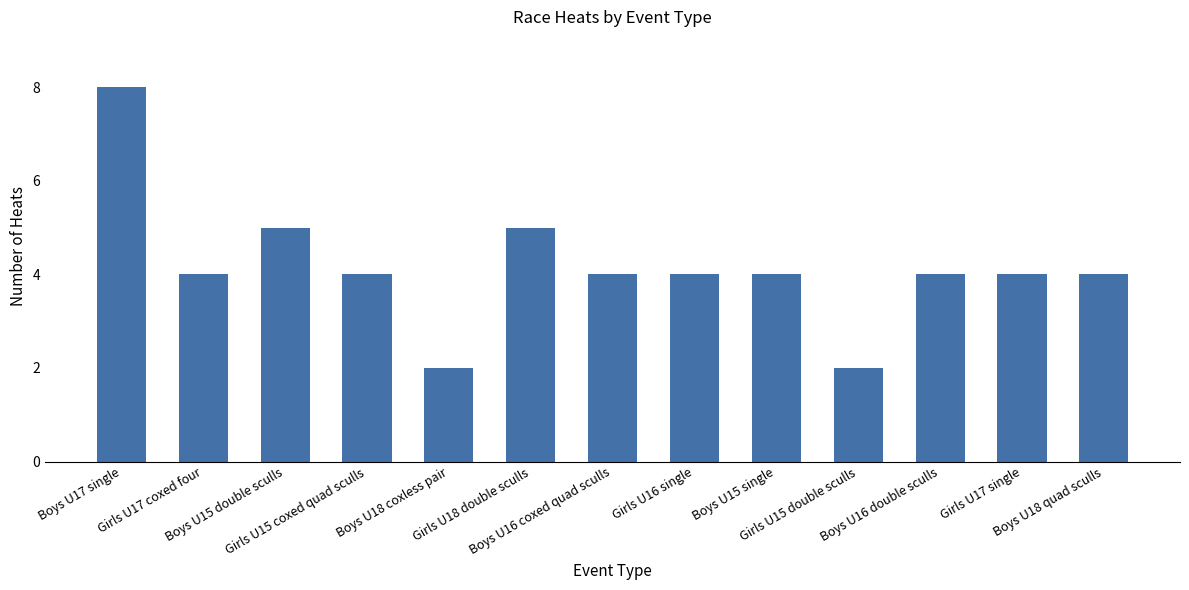

What is the value of the 9th bar from the left?

4